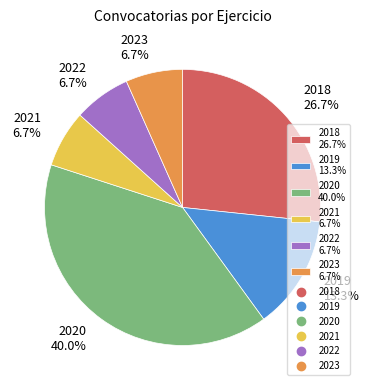

To the nearest percent, what percentage of the pie is 2020?

40%